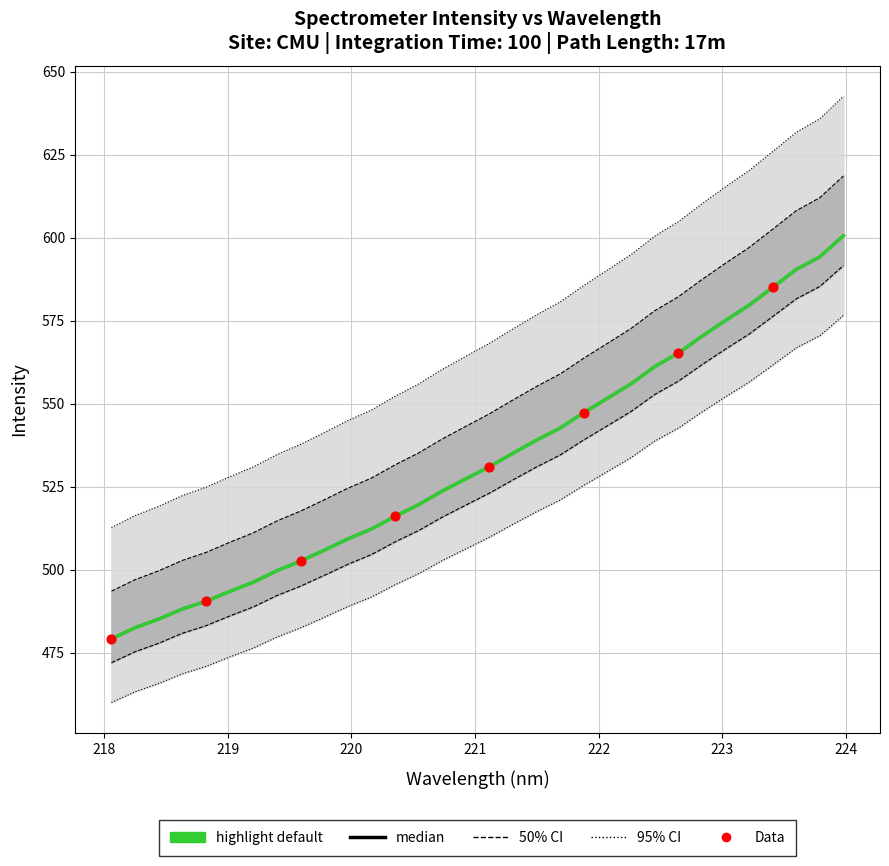

What is the change in value from 219.9712 to 223.0264?

+70.4